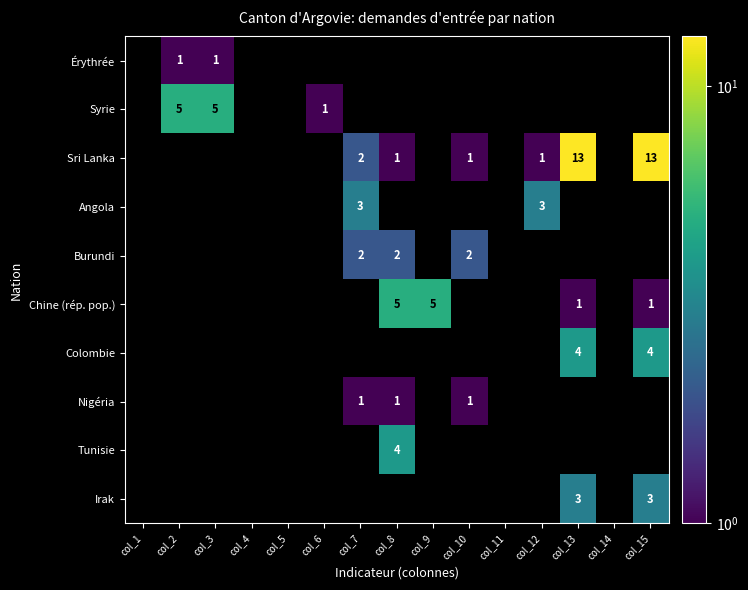

Is it true that Sri Lanka equals 1 at col_10?

True